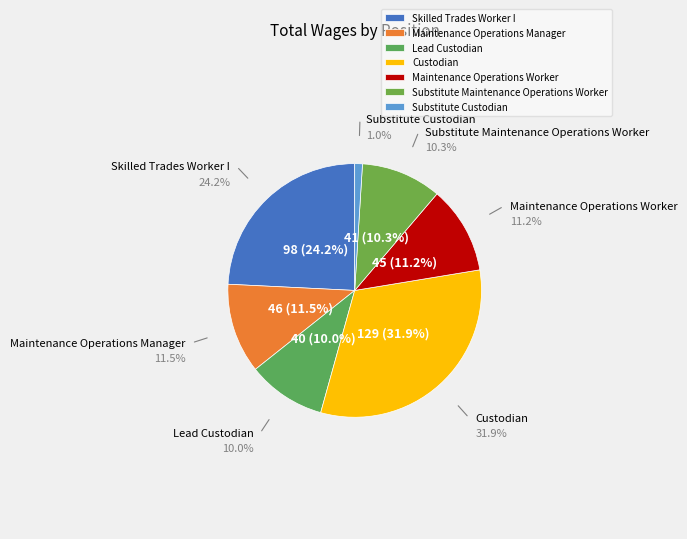

To the nearest percent, what is the average slice percentage?

14%